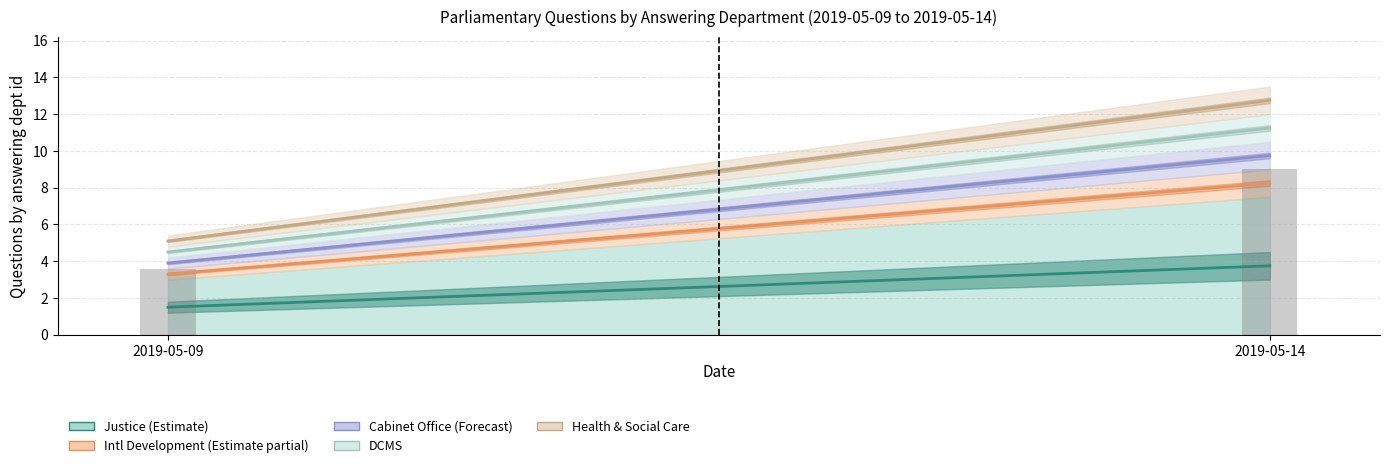

Rank the categories by value from highest to lowest.

2019-05-14, 2019-05-09